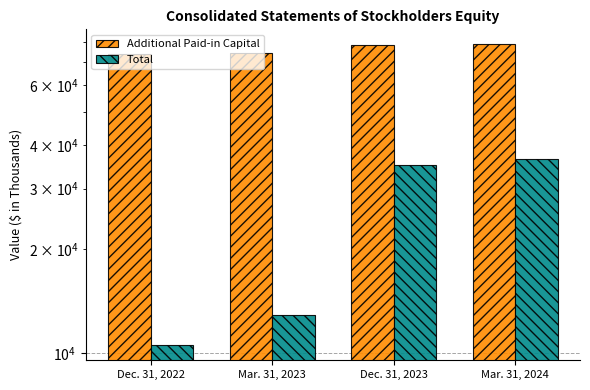

Rank the categories by Additional Paid-in Capital value from lowest to highest.

Dec. 31, 2022, Mar. 31, 2023, Dec. 31, 2023, Mar. 31, 2024